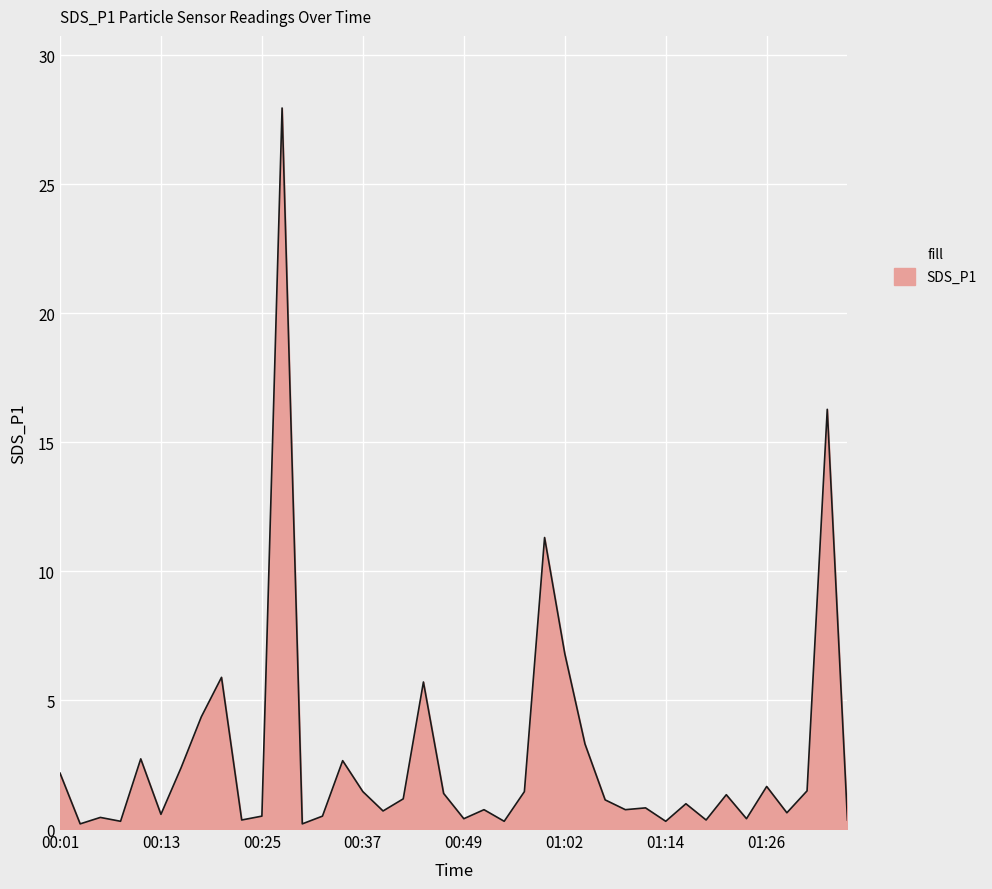

How many lines are shown in the chart?

1